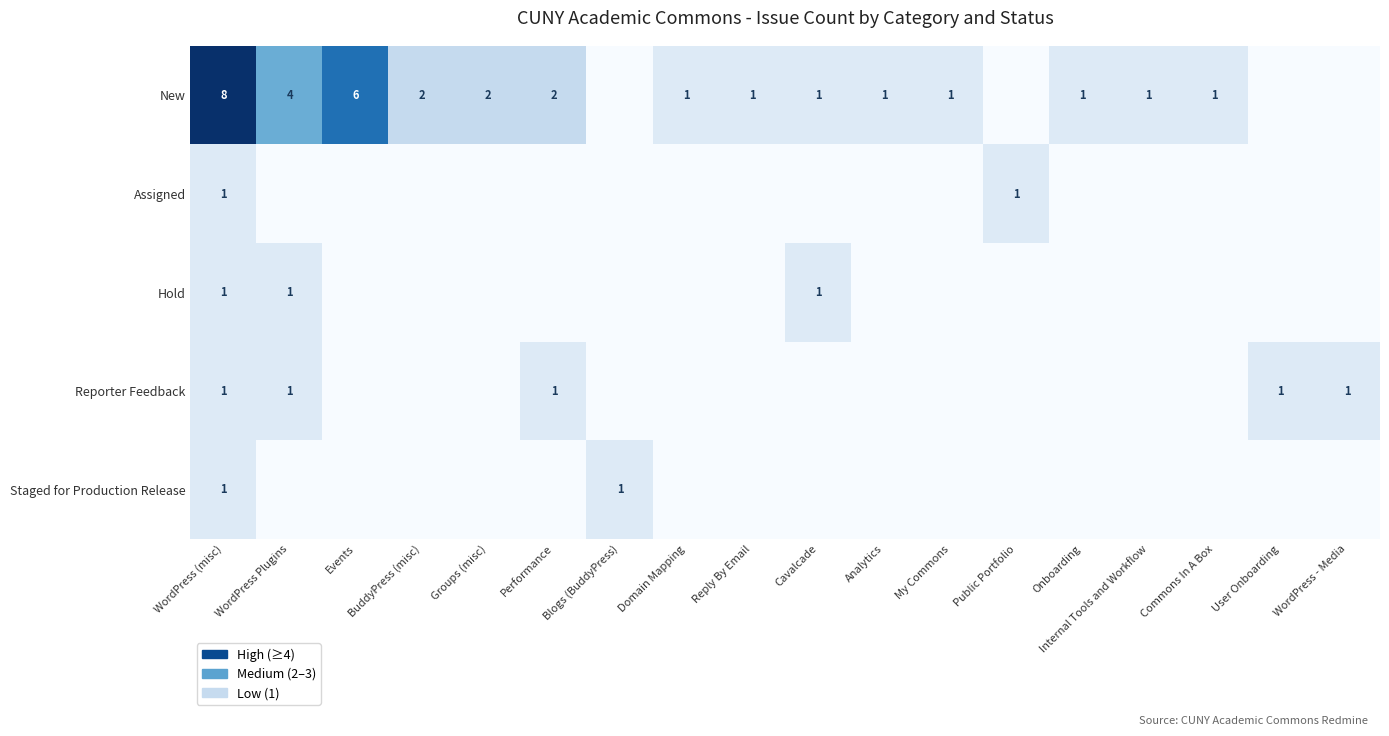

The value of New at Events is 10. True or false?

False